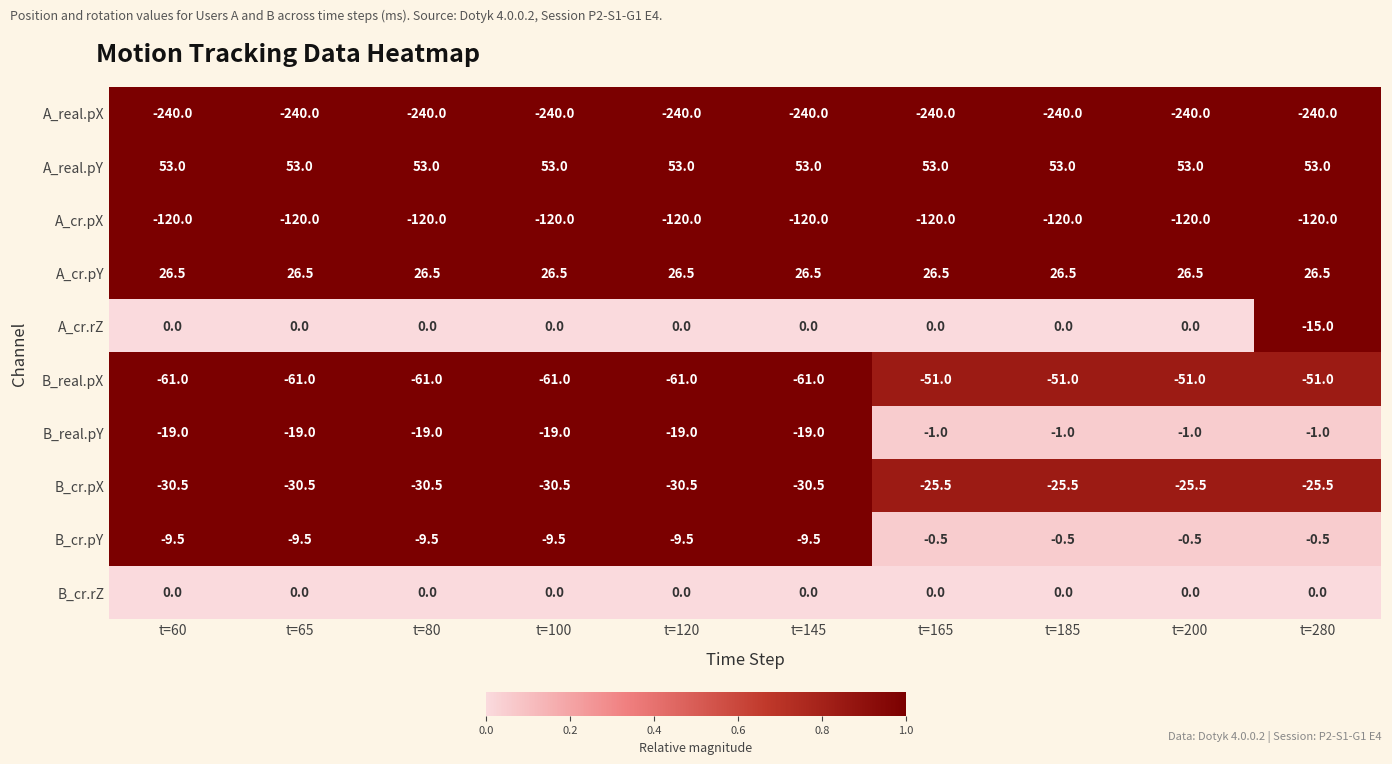

What is the highest value of the A_cr.pX series?

-120.0